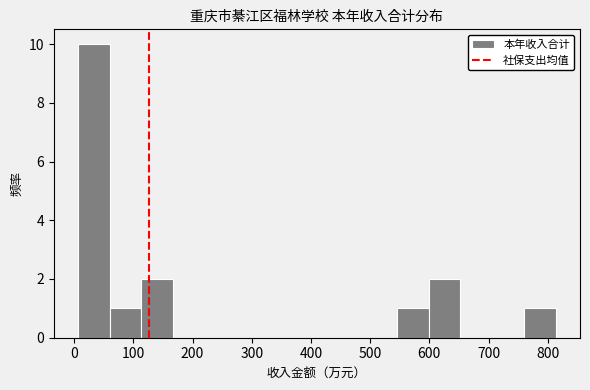

Which range on the x-axis has the tallest bar?

10 to 60